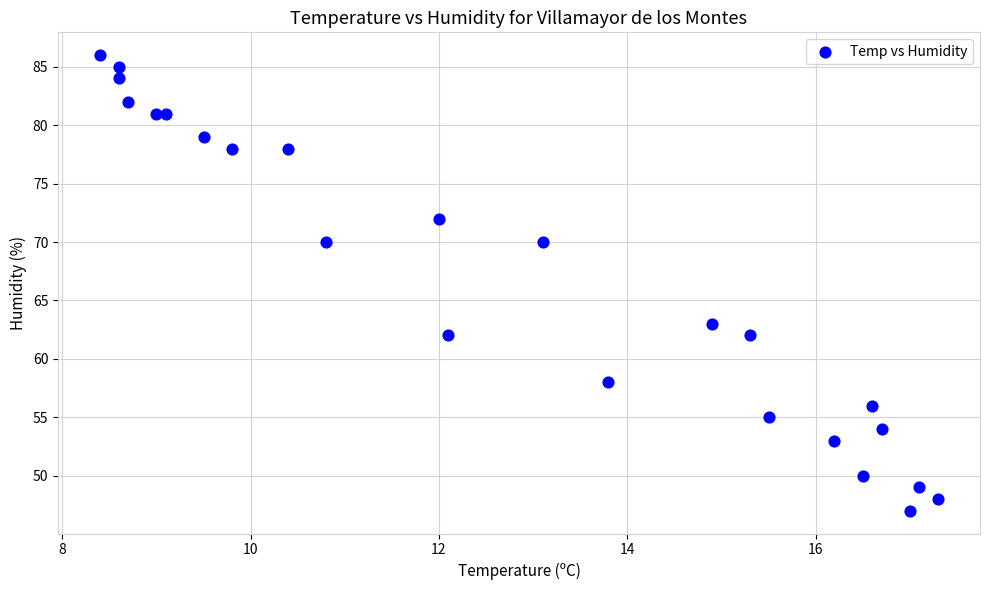

What is the range of Y values (max minus min)?

39